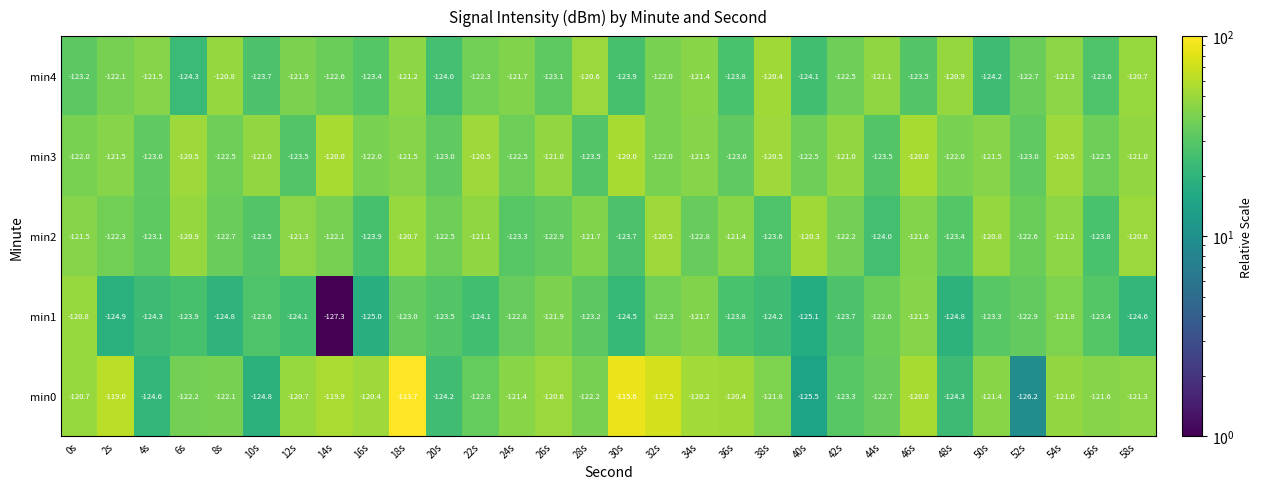

True or false: min1 has a value of -68.4 at 22s.

False